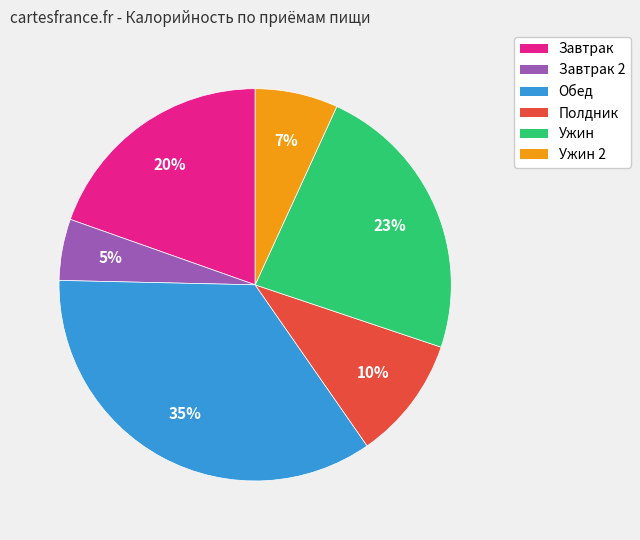

Which has a higher value, Завтрак or Полдник?

Завтрак